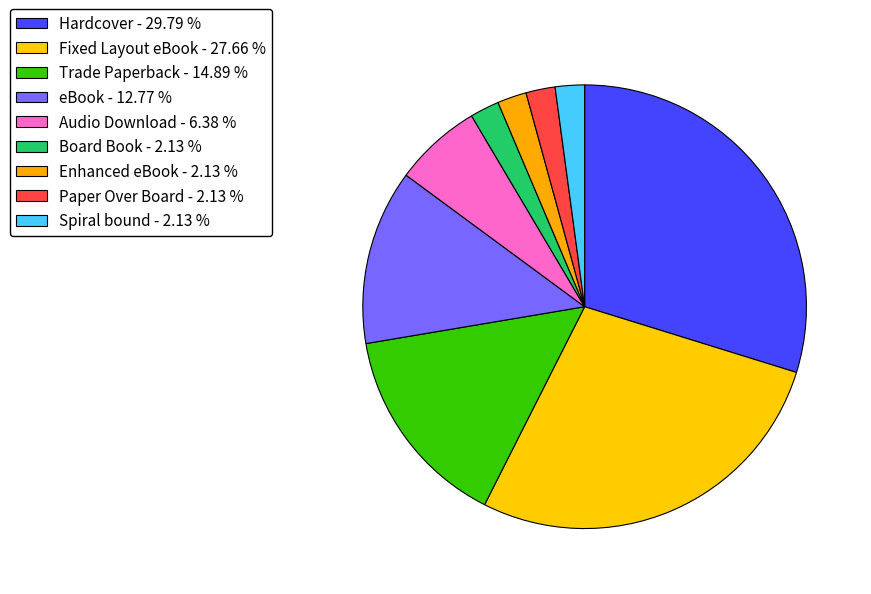

True or false: Fixed Layout eBook accounts for 28% of the total.

True